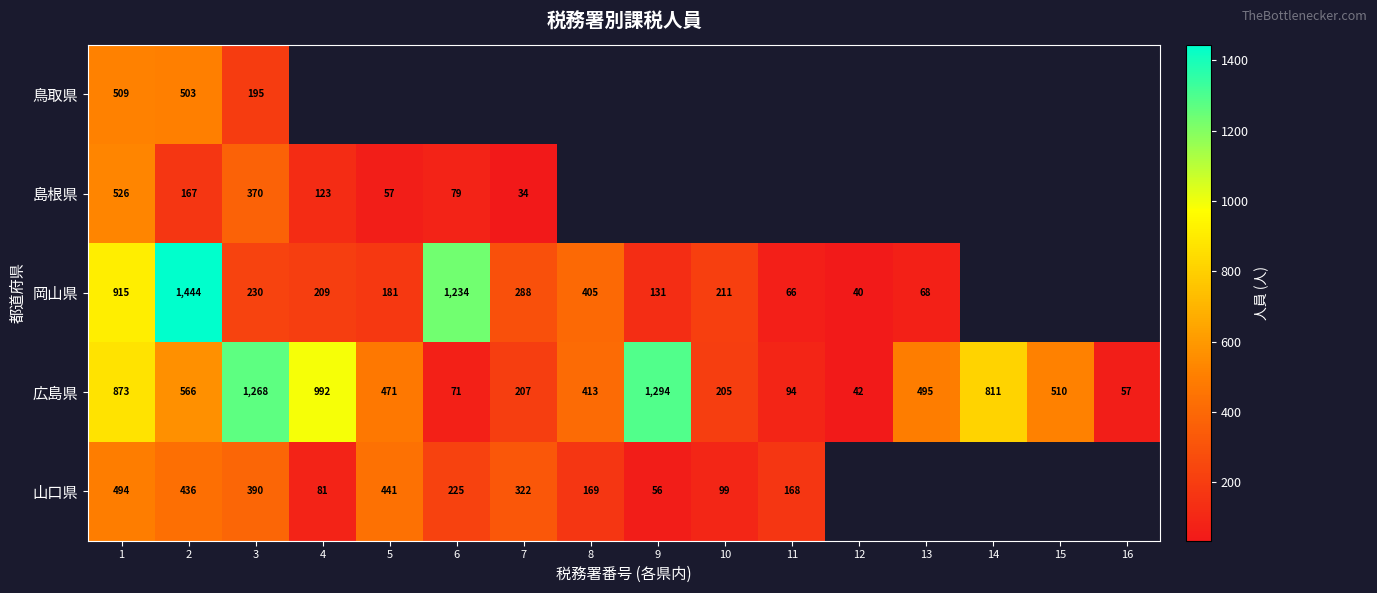

What is the sum of the 島根県 values at 3 and 7?

404